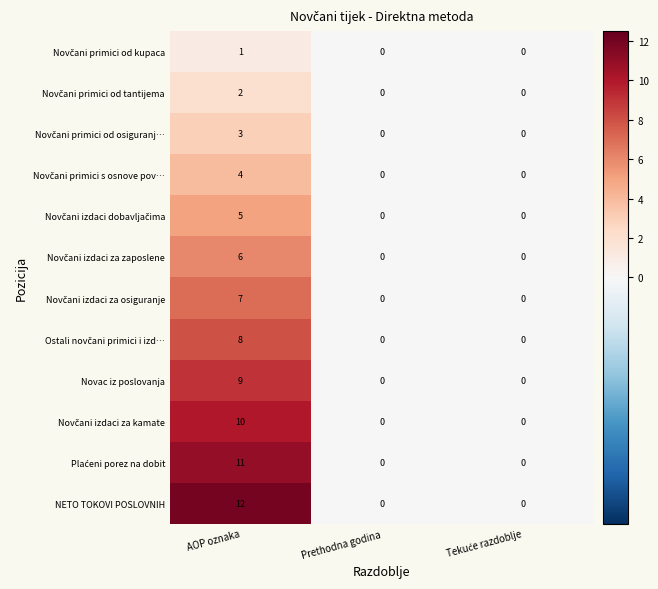

At which category is the sum across all series the highest?

AOP oznaka